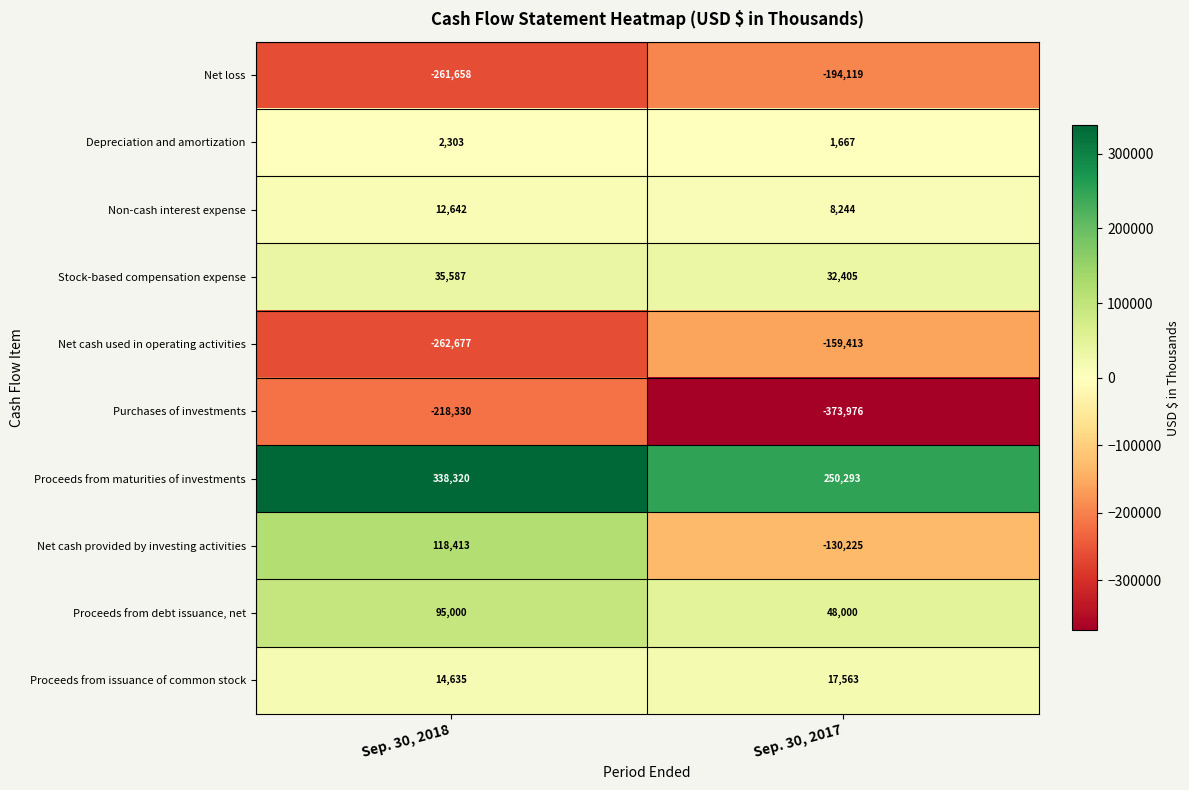

What is the minimum value shown in the chart?

-373976